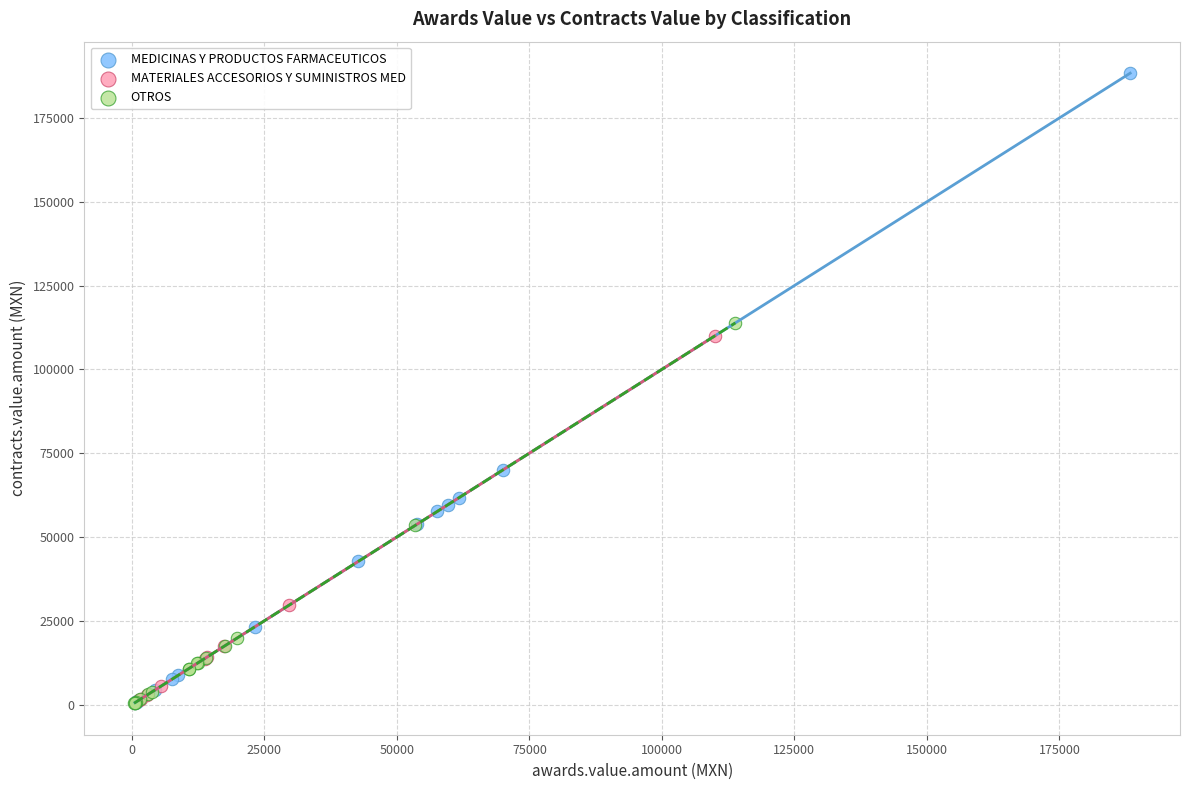

Which series reaches the maximum Y coordinate?

MEDICINAS Y PRODUCTOS FARMACEUTICOS